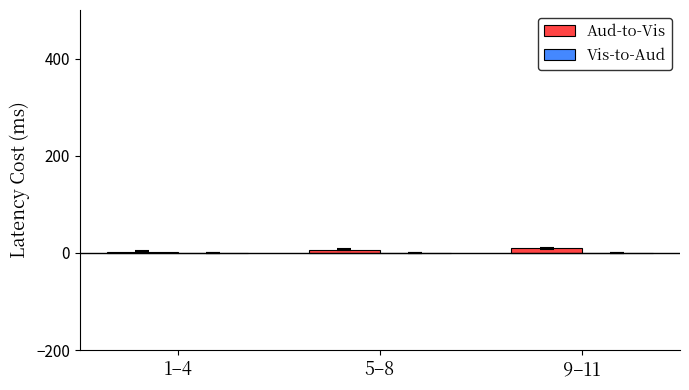

What value does the Vis-to-Aud series have at 1–4?

0.2